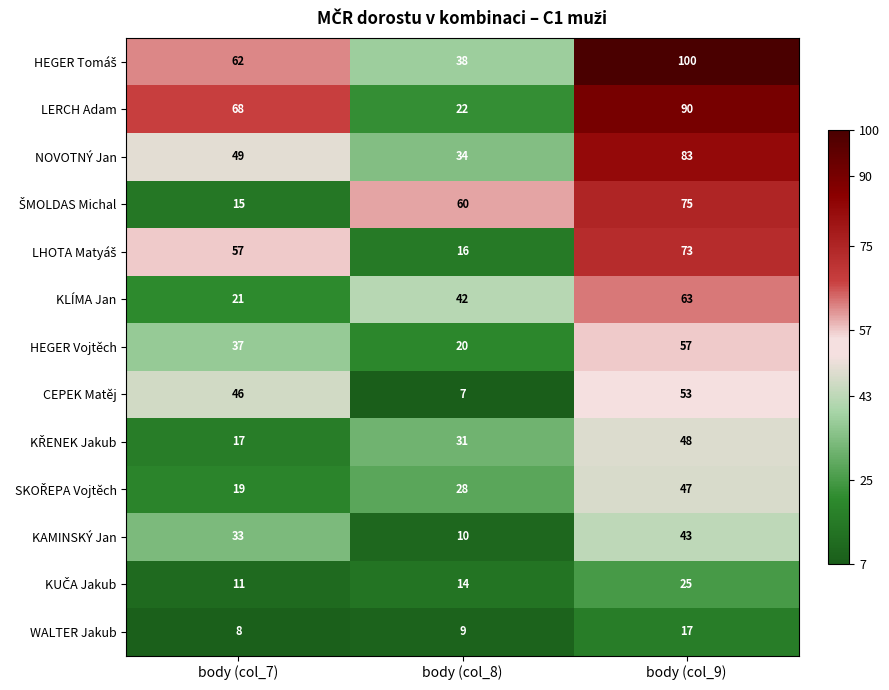

What is the difference between the maximum and minimum values in the CEPEK Matěj series?

46